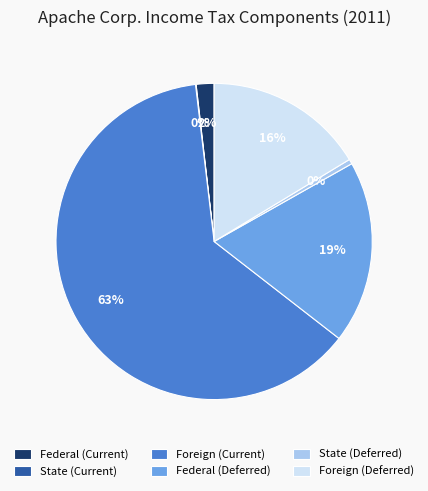

True or false: Federal (Deferred) accounts for 30% of the total.

False